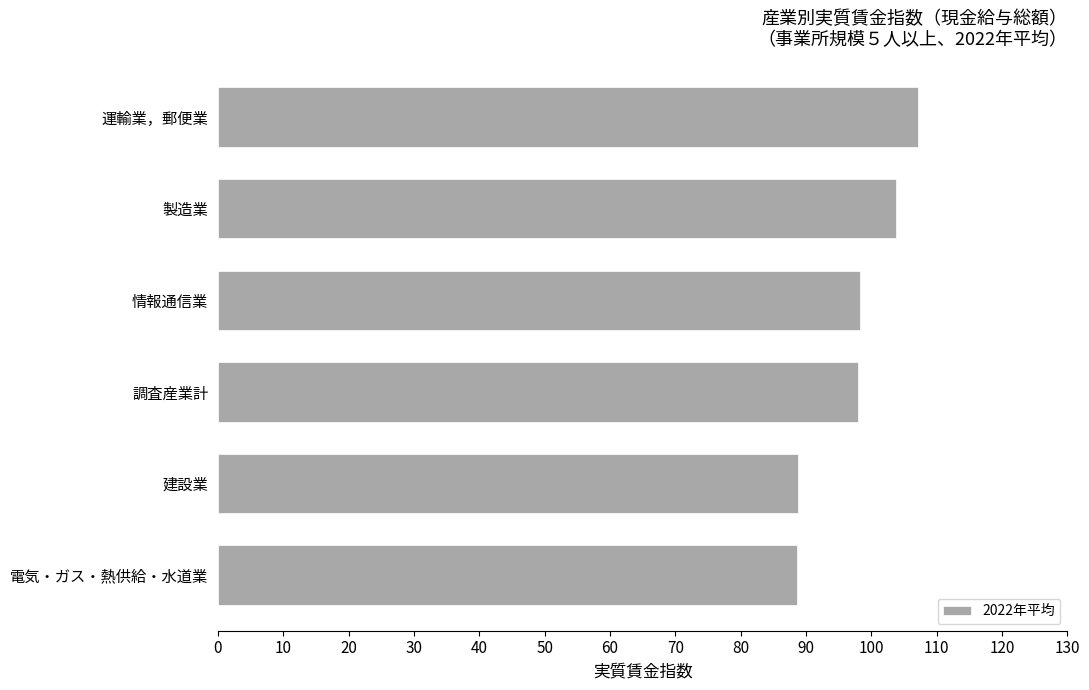

At which category does the chart reach its peak across all series?

運輸業，郵便業